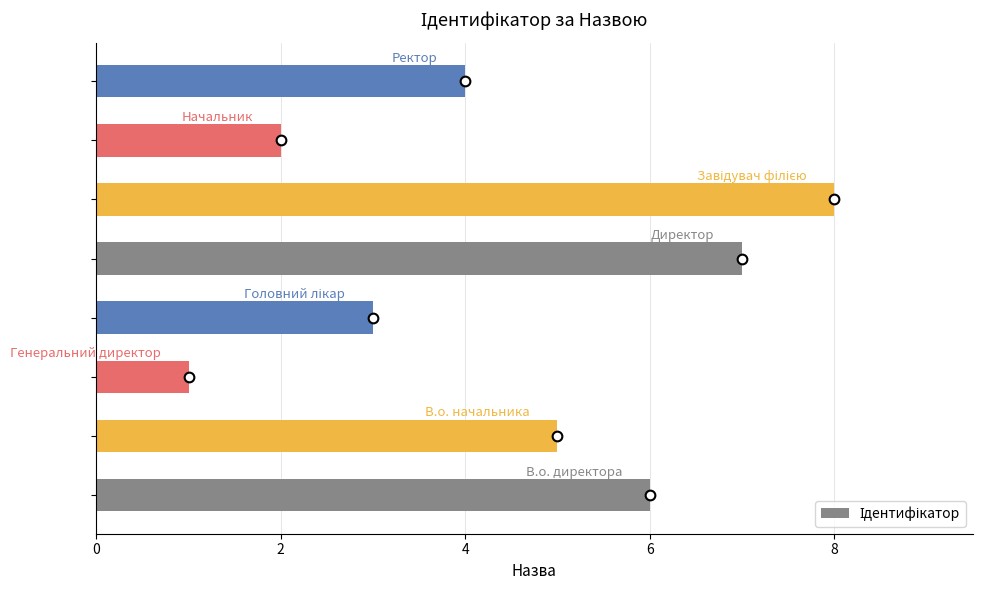

How many bars are there in total?

8